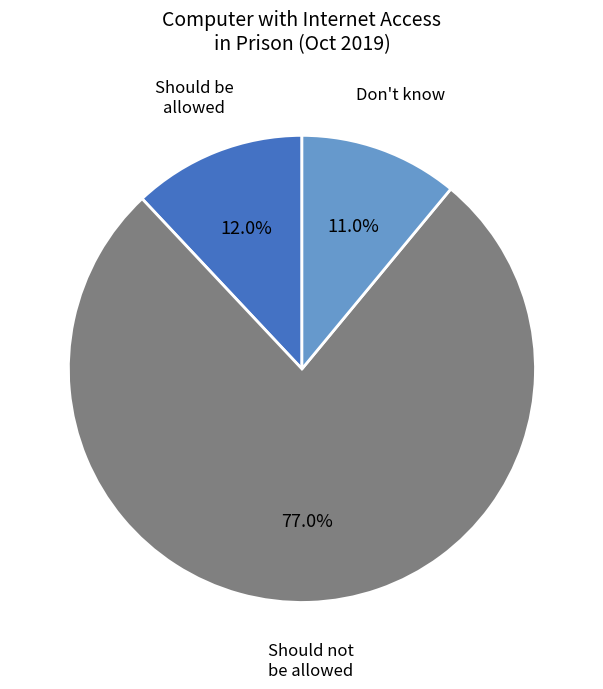

Is there any slice that represents more than half of the pie?

Yes